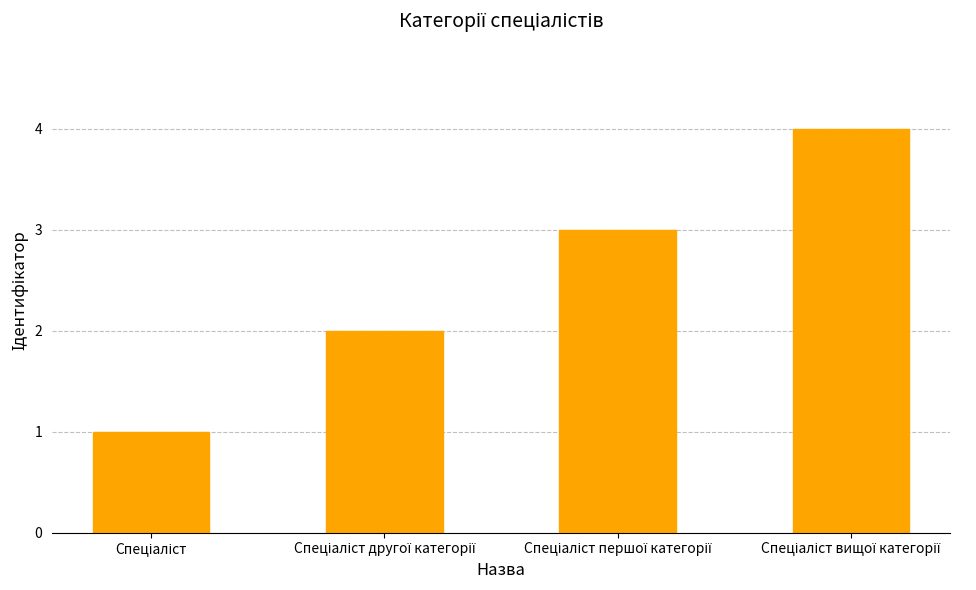

What is the sum of all values?

10